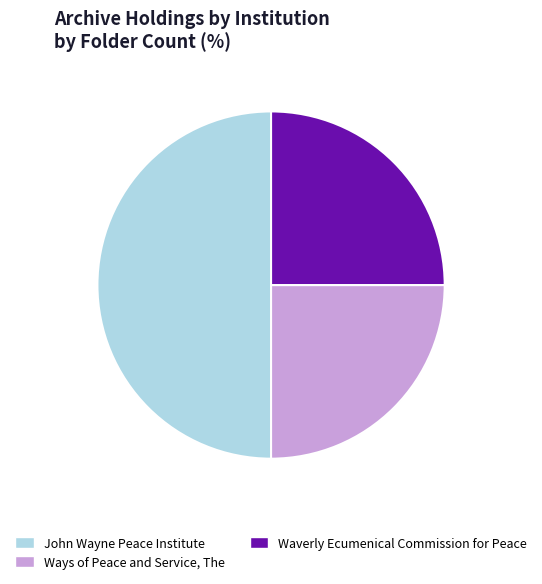

Combined, do John Wayne Peace Institute and Ways of Peace and Service, The account for over 50%?

Yes